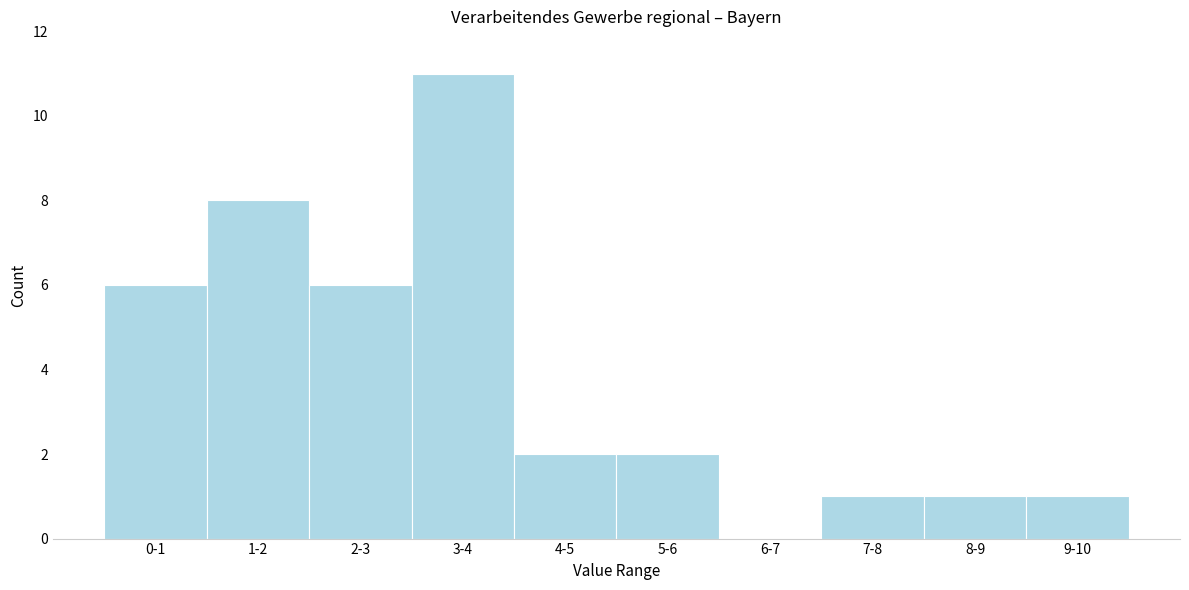

Reading left to right, list all the values displayed in this chart.

0-1=6	1-2=8	2-3=6	3-4=11	4-5=2	5-6=2	6-7=0	7-8=1	8-9=1	9-10=1